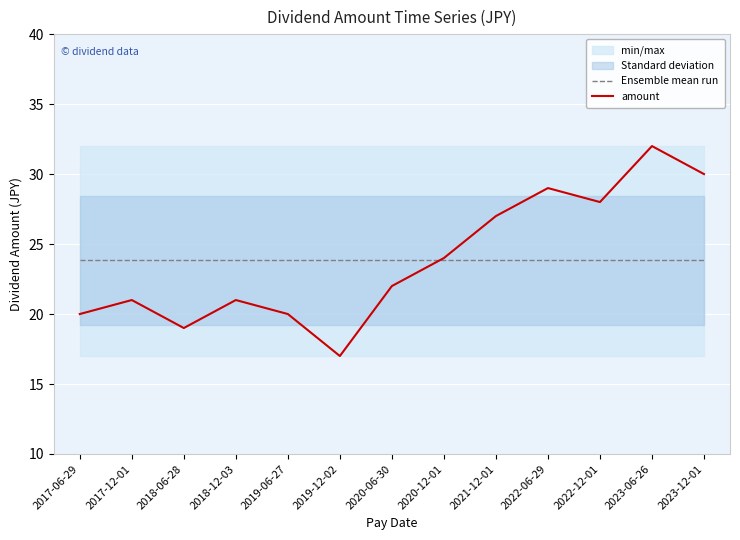

Reading right to left, extract all data points from this chart.

Ensemble mean run: 23.8	23.8	23.8	23.8	23.8	23.8	23.8	23.8	23.8	23.8	23.8	23.8	23.8
amount: 30.0	32.0	28.0	29.0	27.0	24.0	22.0	17.0	20.0	21.0	19.0	21.0	20.0